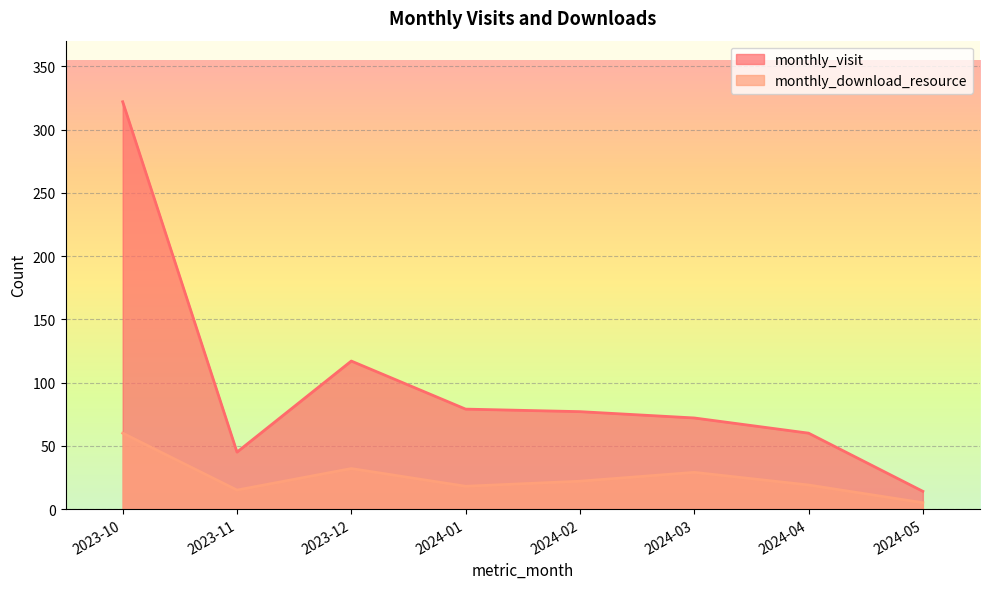

What is the value of the monthly_download_resource point at the 3rd from the left?

32